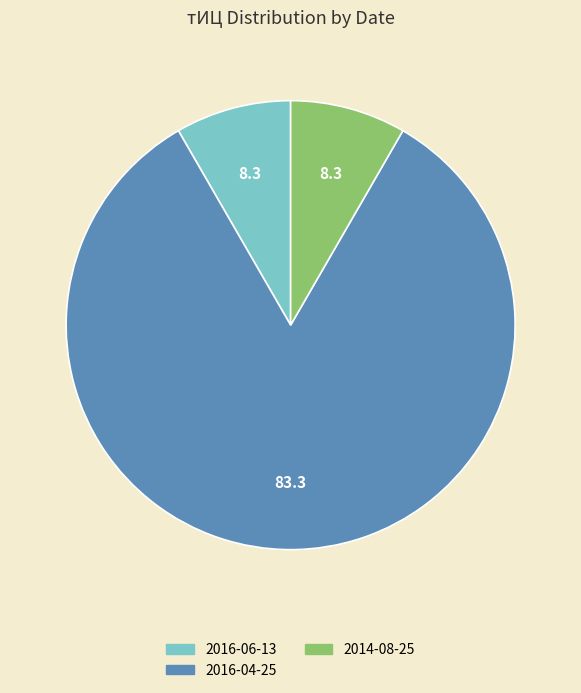

Is there any slice that represents more than half of the pie?

Yes